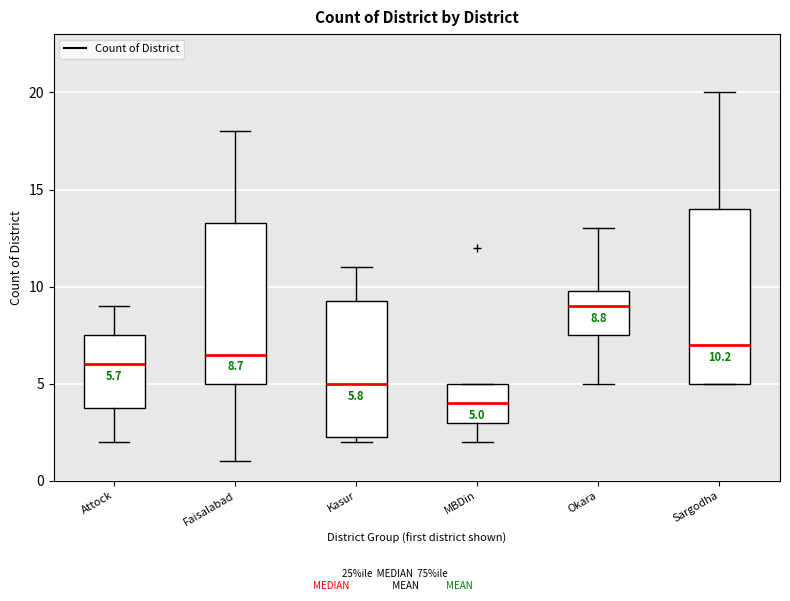

Which box is the tallest, from its lower edge to its upper edge?

Sargodha